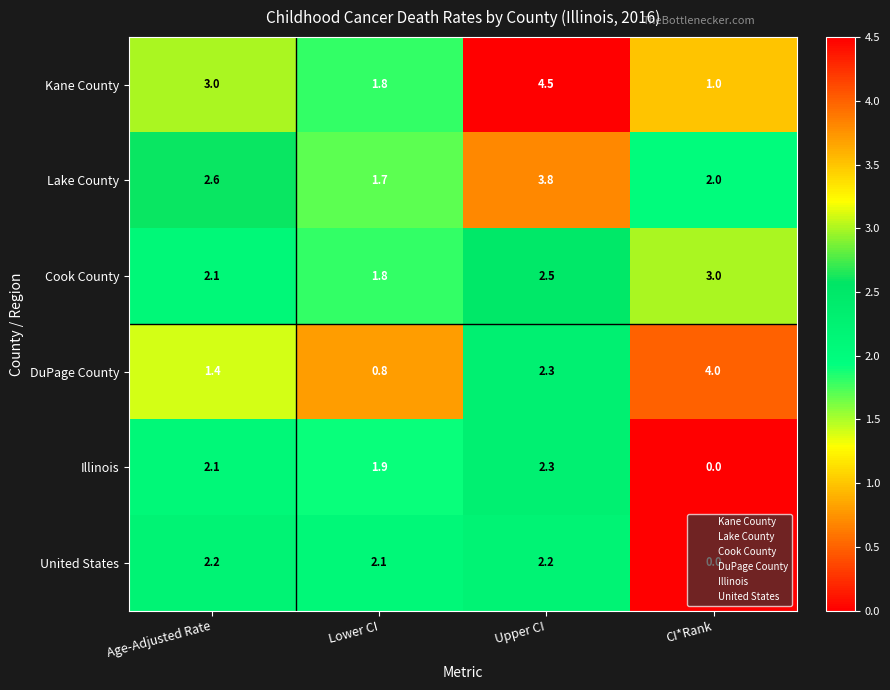

What is the approximate value of Lake County at Age-Adjusted Rate?

2.6